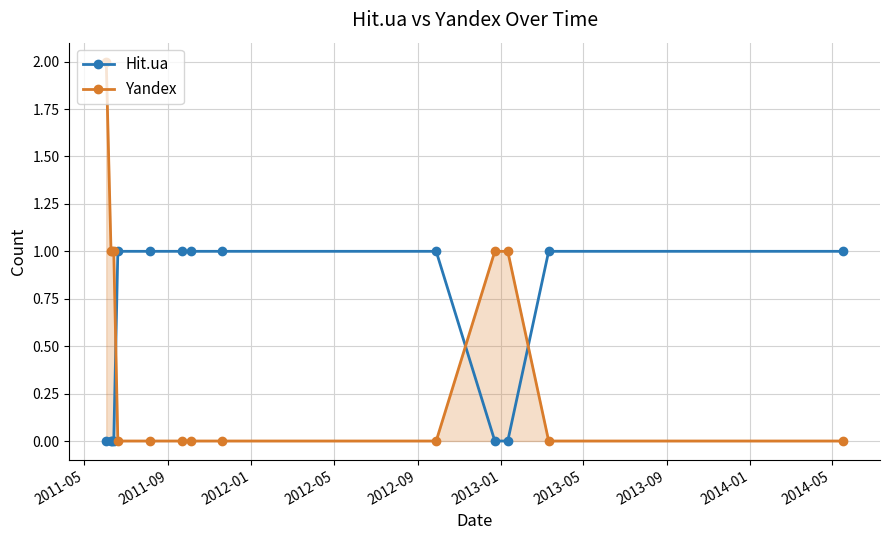

Which series has the largest range (max minus min)?

Yandex